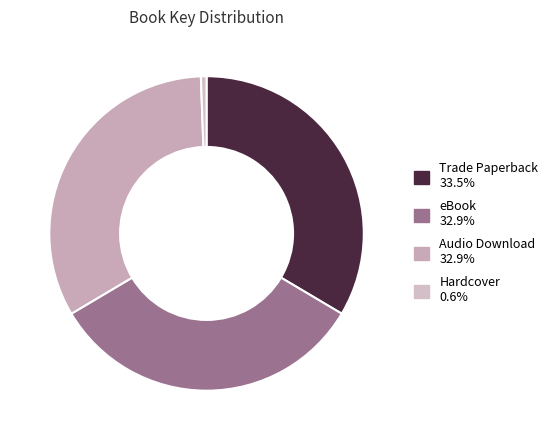

Count the number of slices in the pie.

4